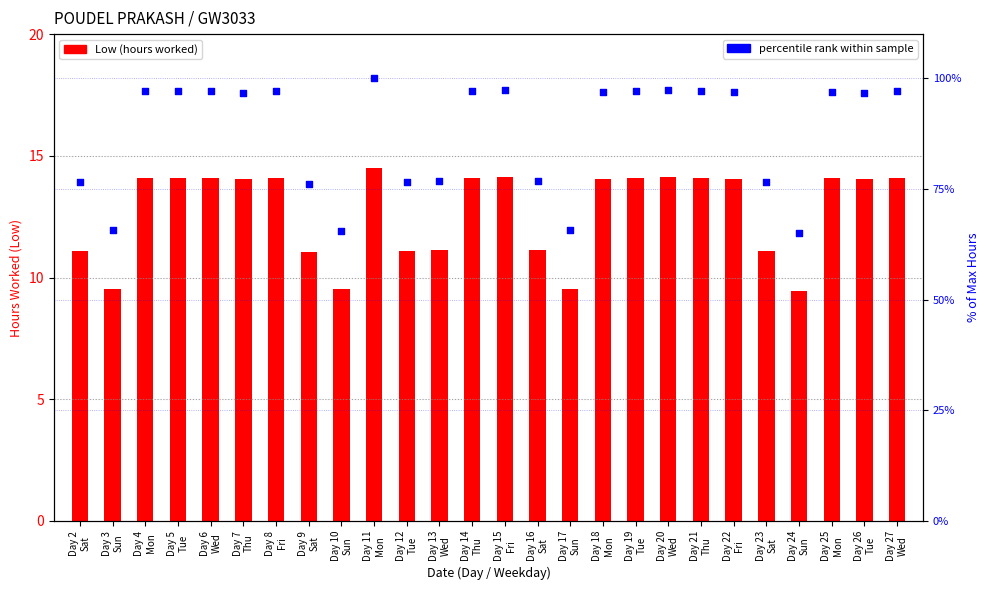

At how many categories does at least one series exceed 44?

26